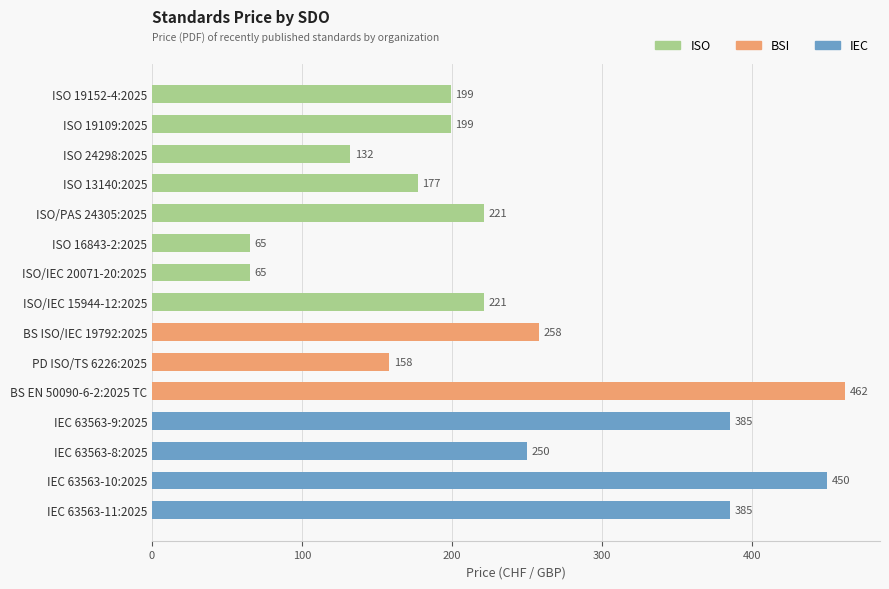

What is the smallest value displayed?

65